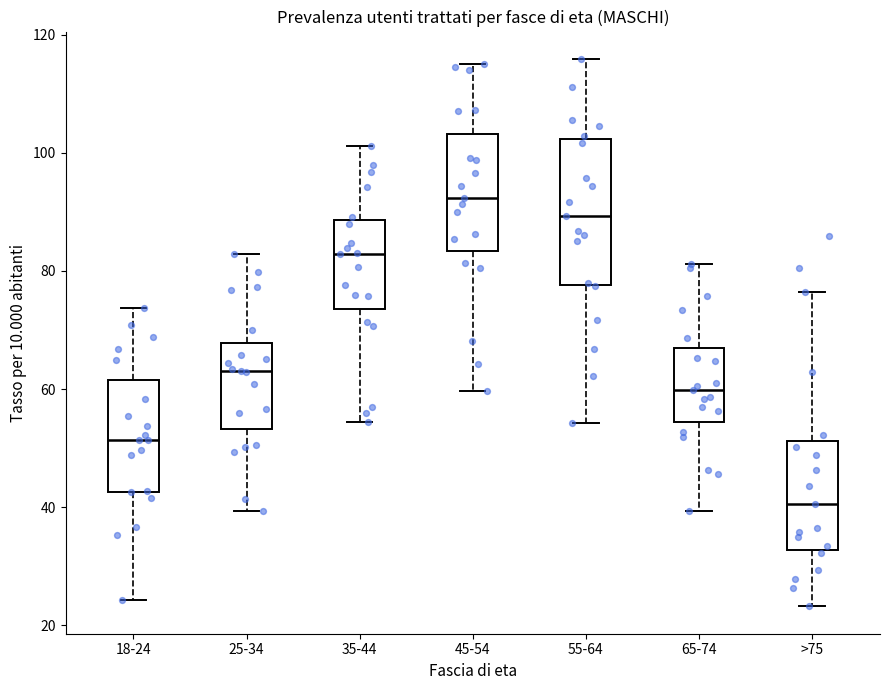

Which box has the highest median line?

45-54